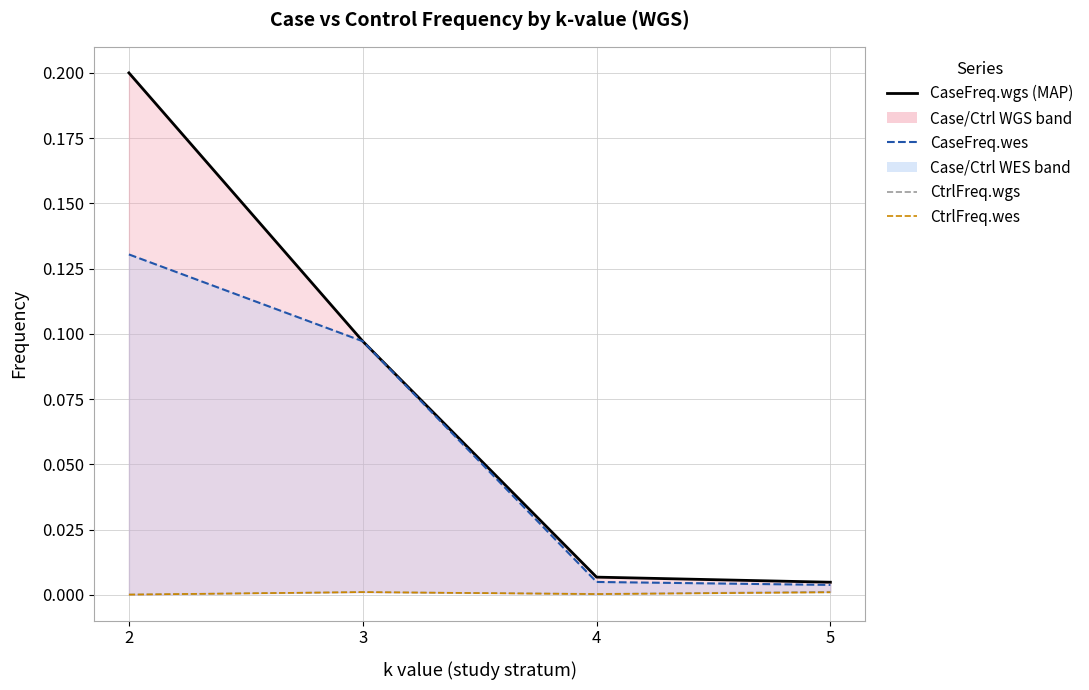

Which series has the widest spread of values?

CaseFreq.wgs (MAP)